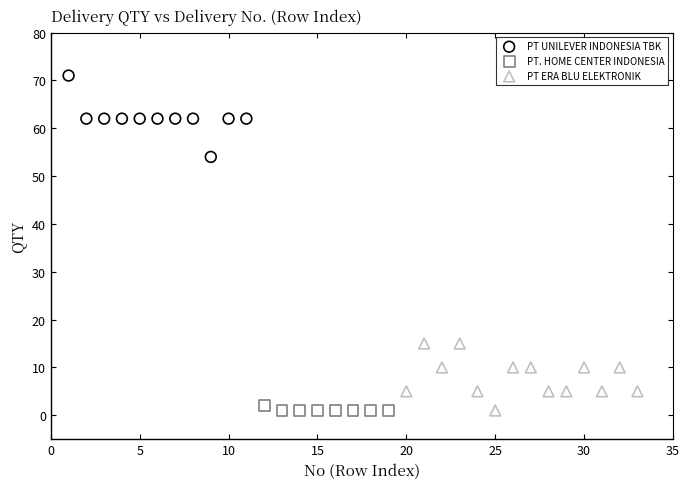

Which series contains the highest Y value?

PT UNILEVER INDONESIA TBK